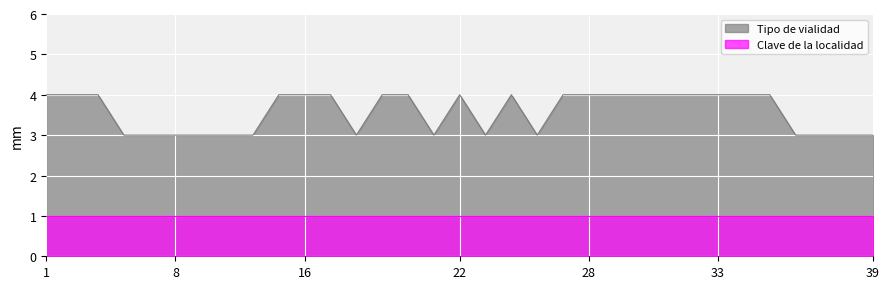

How many points are lower than both their immediate neighbors (excluding endpoints)?

4